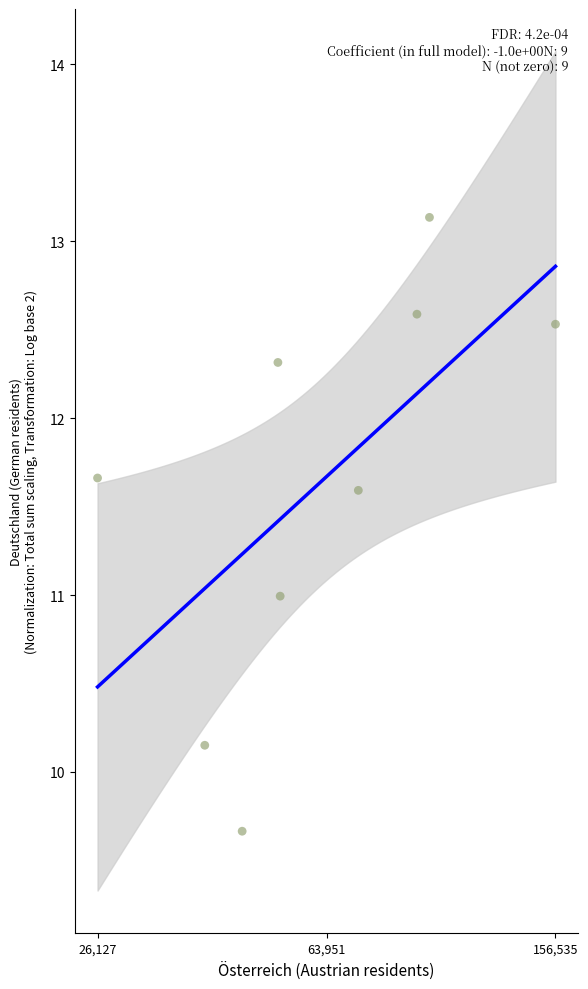

What is the average Y value?

11.6